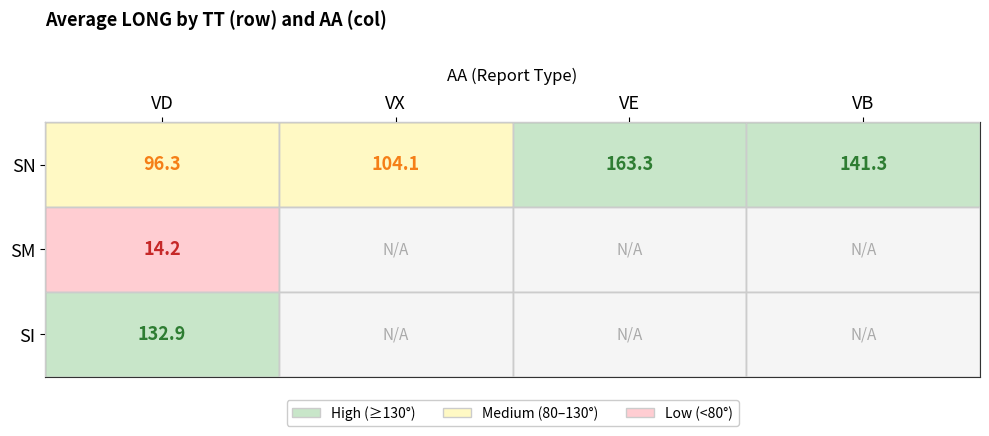

Rank the series at VD from lowest to highest value.

SM, SN, SI